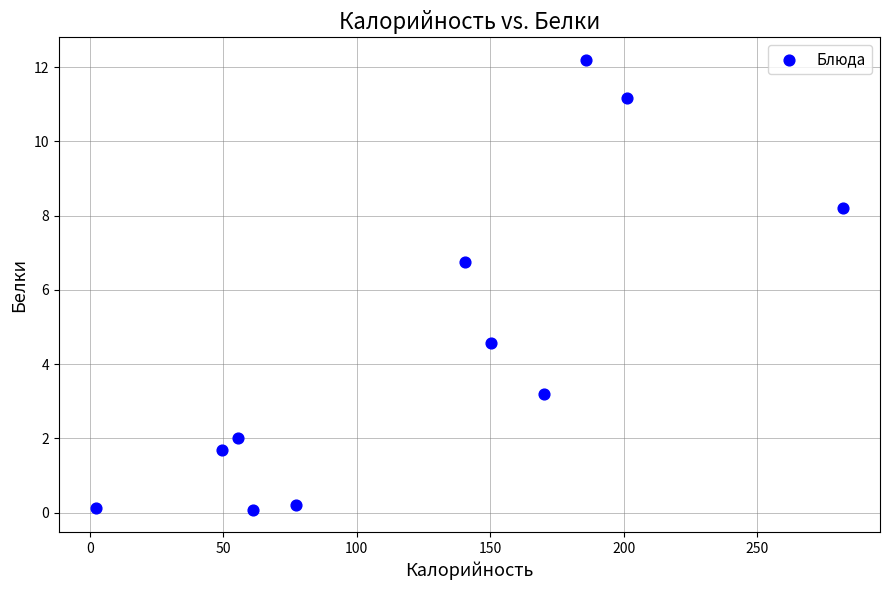

What is the average Y value?

4.6